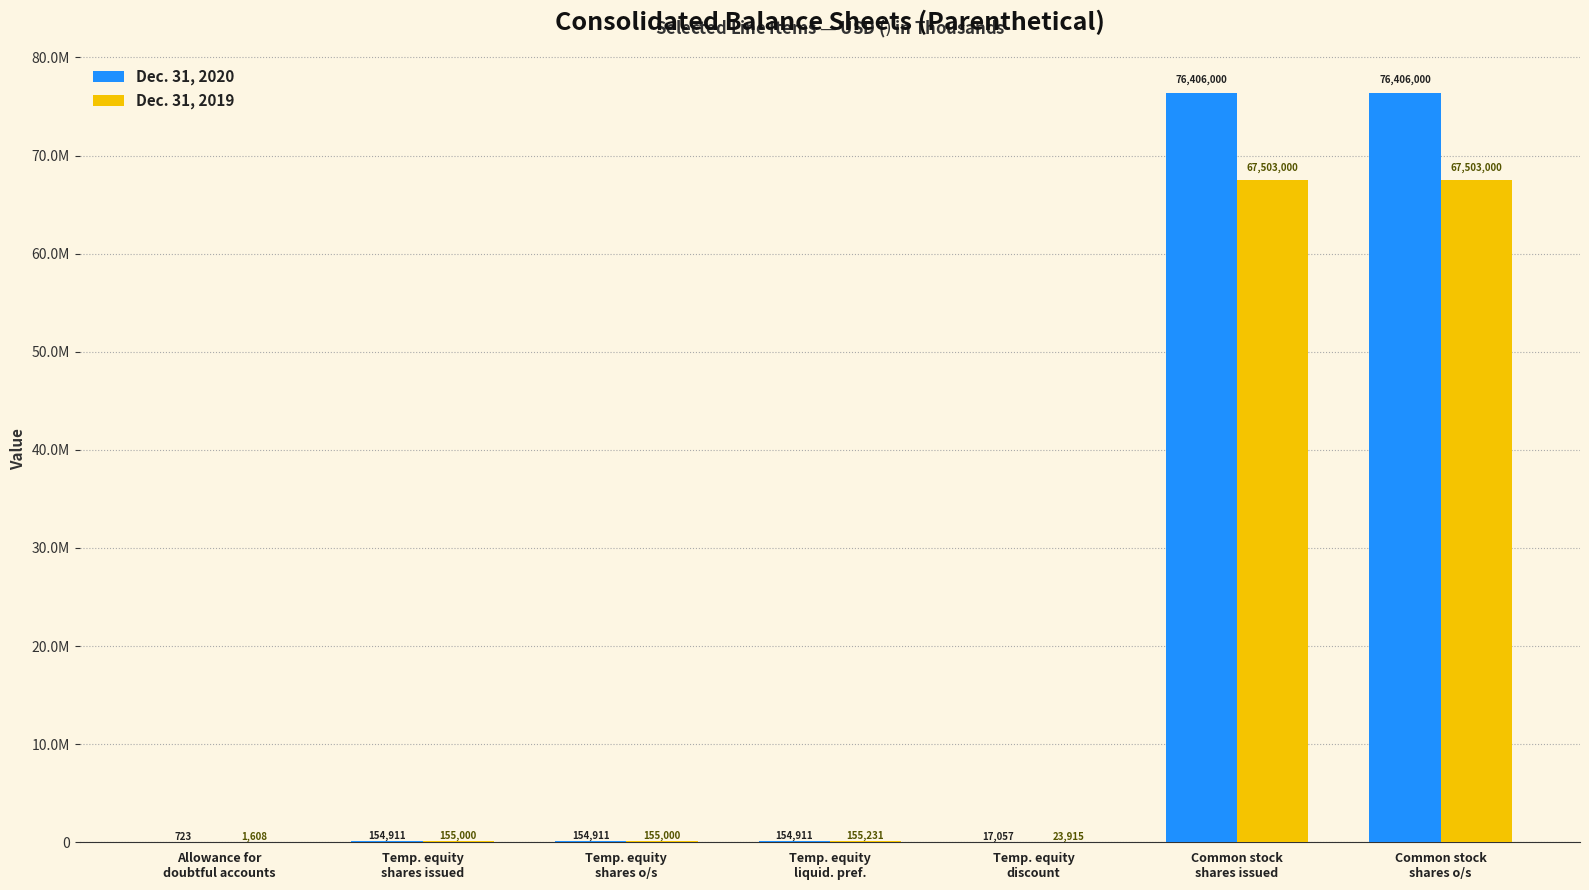

What is the difference between the highest and lowest values at Temp. equity
shares issued?

89